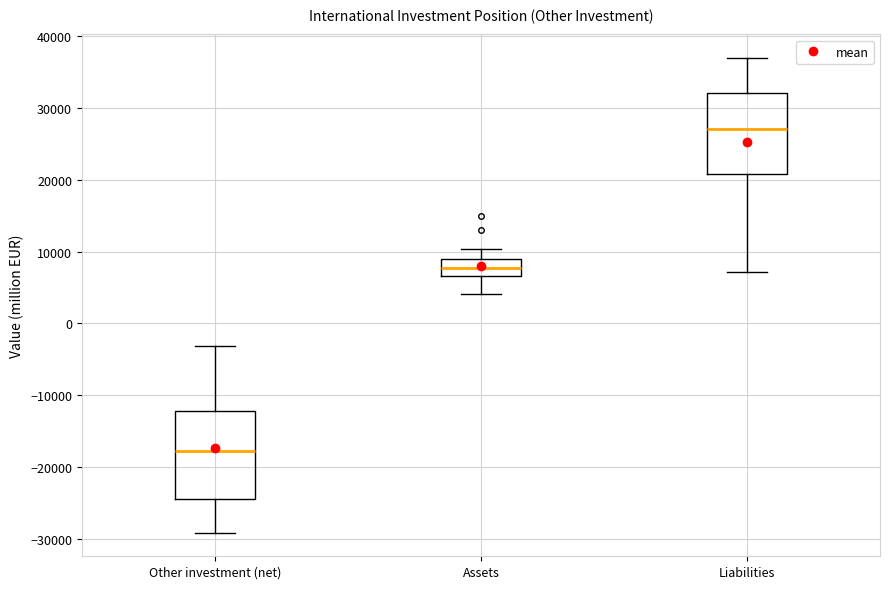

Reading left to right, read every box against the y-axis: the position of its median line, the range the box covers, and the ends of its whiskers. The values are not printed on the chart, so give them approximately, as read against the axis.

Other investment (net): median -18000, box -24000 to -12000, whiskers -29000 to -3000
Assets: median 8000, box 7000 to 9000, whiskers 4000 to 10000
Liabilities: median 27000, box 21000 to 32000, whiskers 7000 to 37000